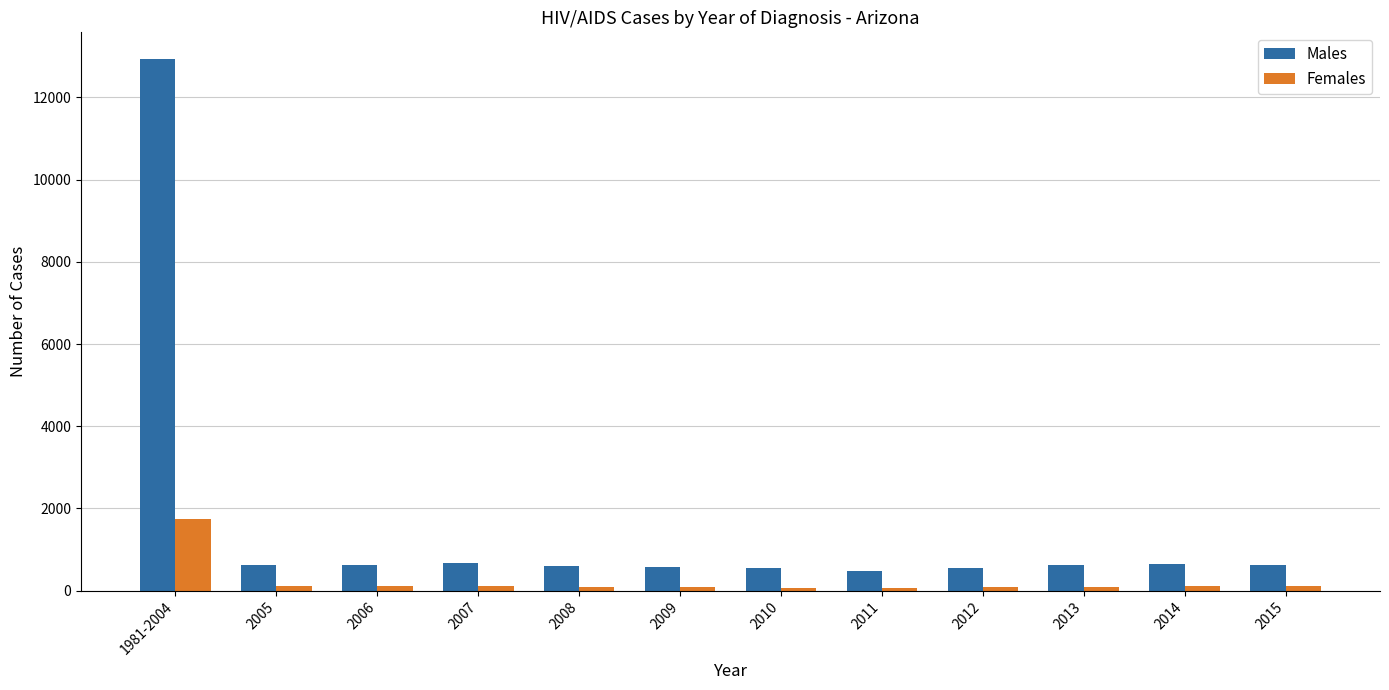

At how many categories does at least one series exceed 3526?

1